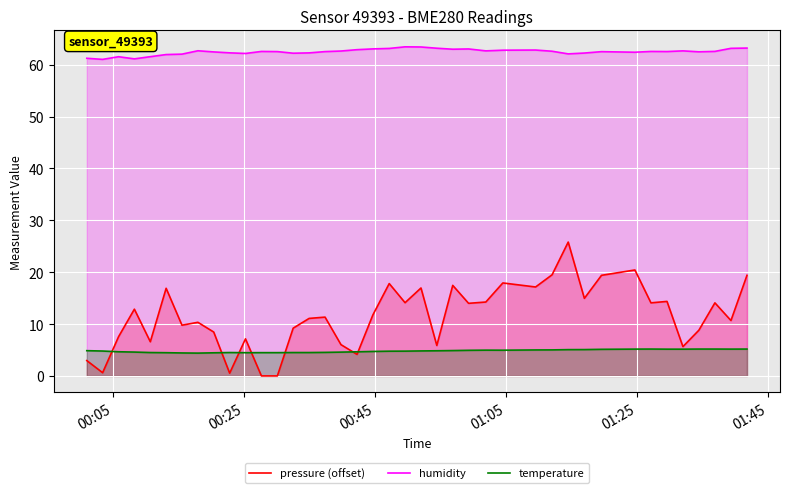

Which series has the widest spread of values?

pressure (offset)